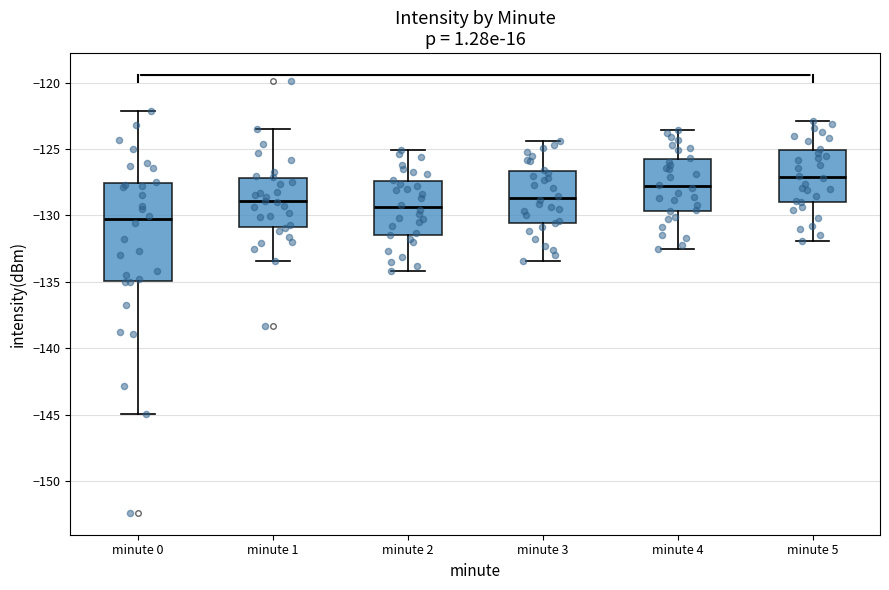

Where does the lower whisker of the box for minute 1 end on the y-axis? The values are not printed on the chart, so give them approximately, as read against the axis.

-133.5